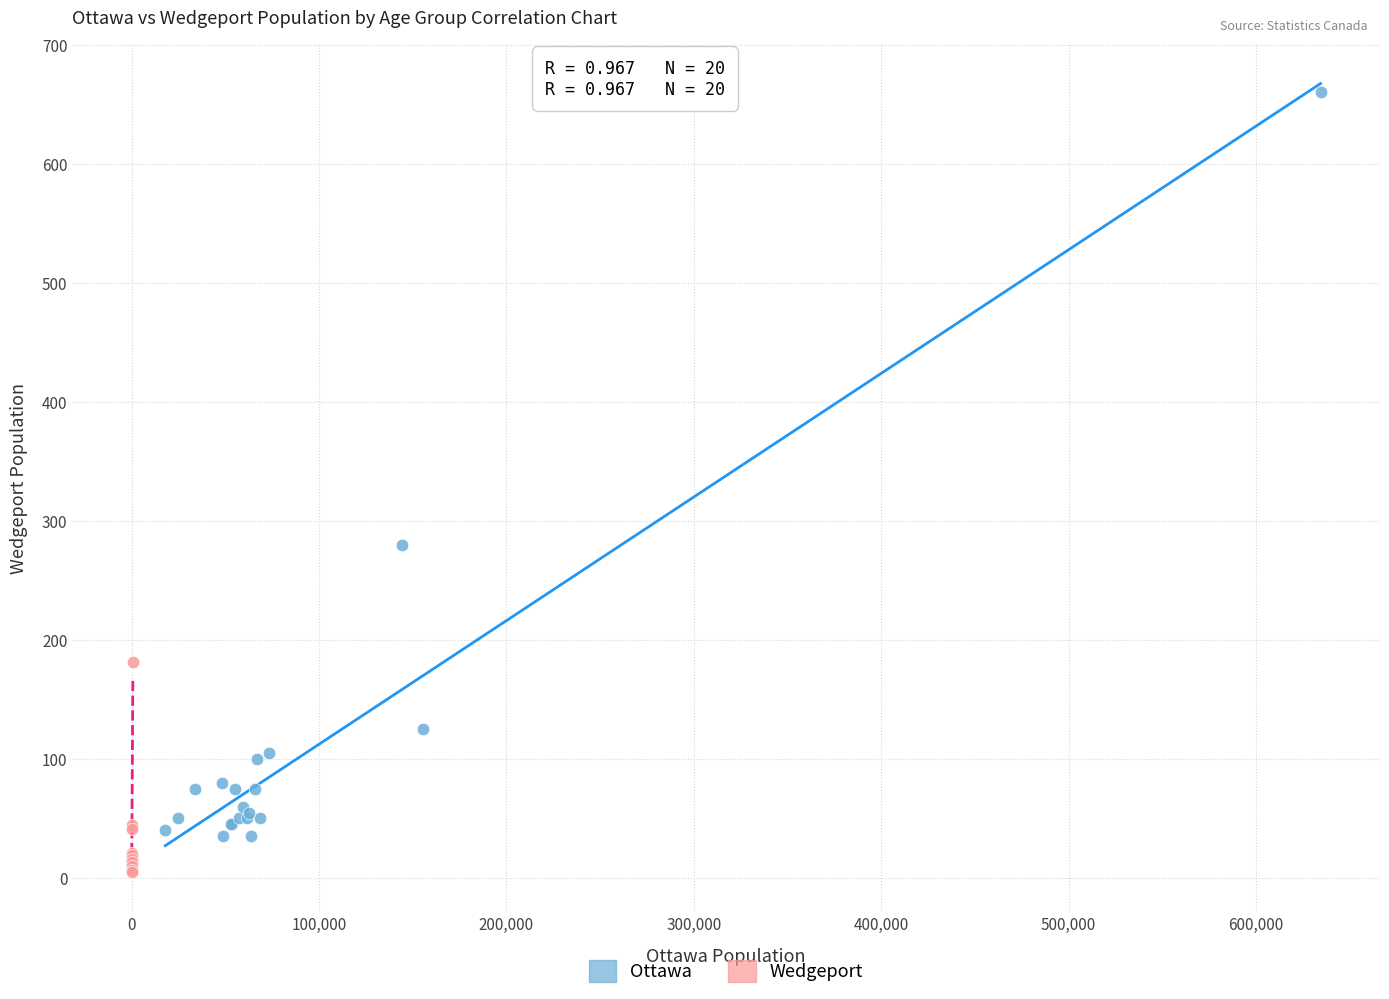

Which series contains the highest Y value?

Ottawa